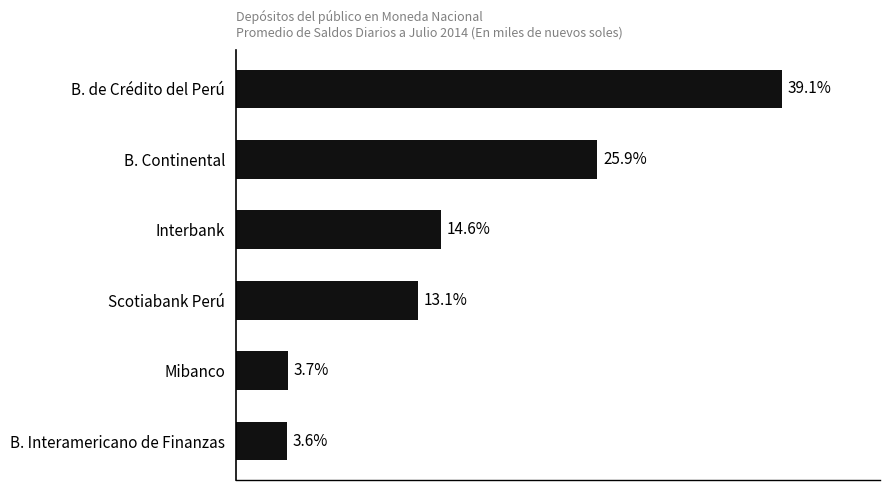

What is the label of the 2nd bar from the top?

B. Continental